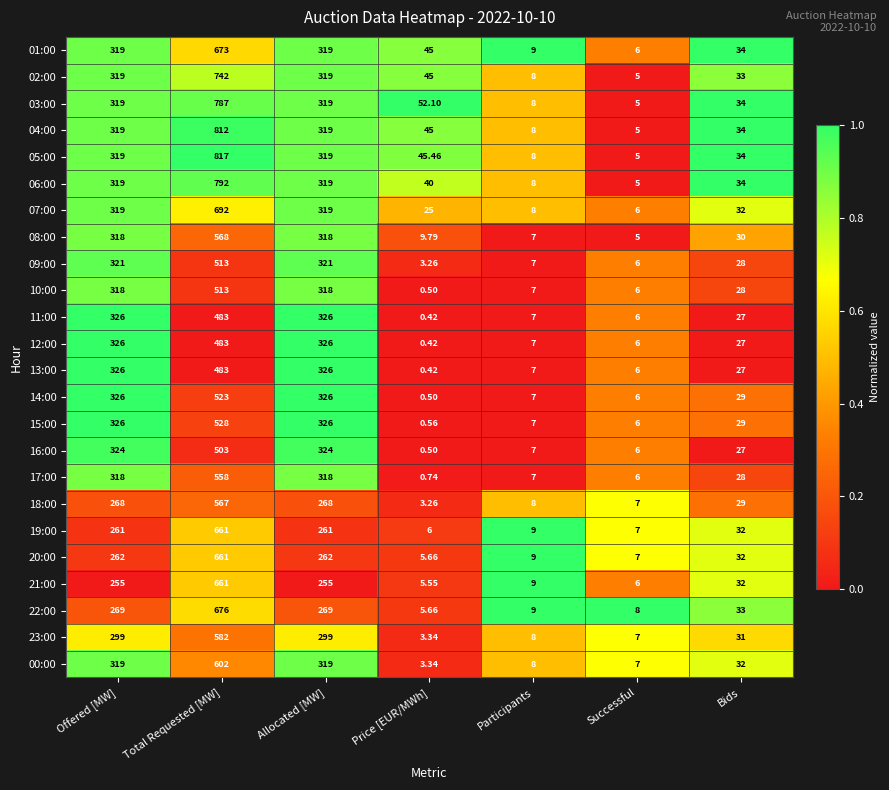

At which category does the chart reach its minimum across all series?

Price [EUR/MWh]